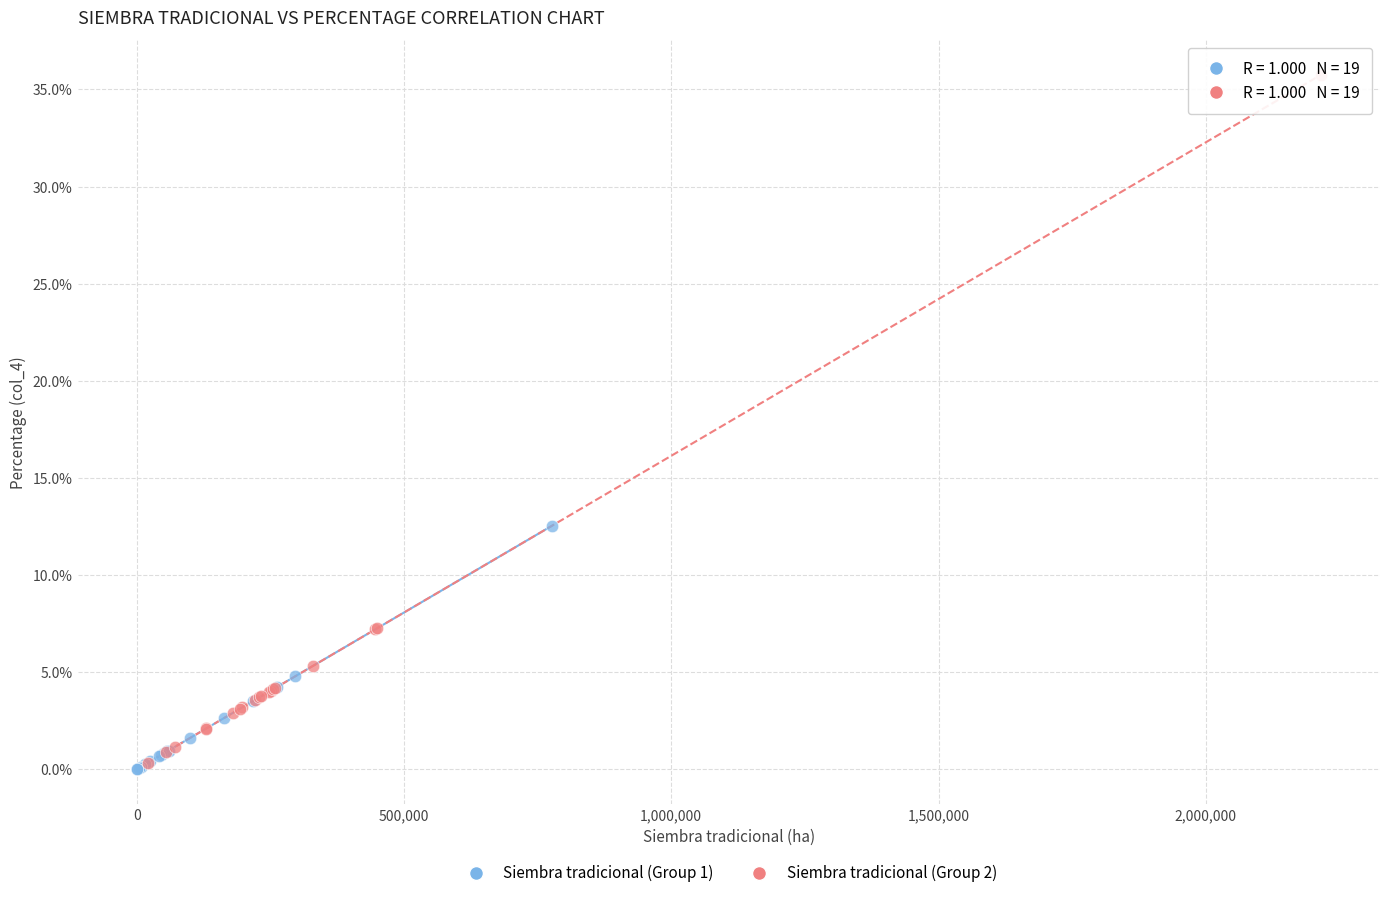

Which series has the widest spread of Y values?

Siembra tradicional (Group 2)